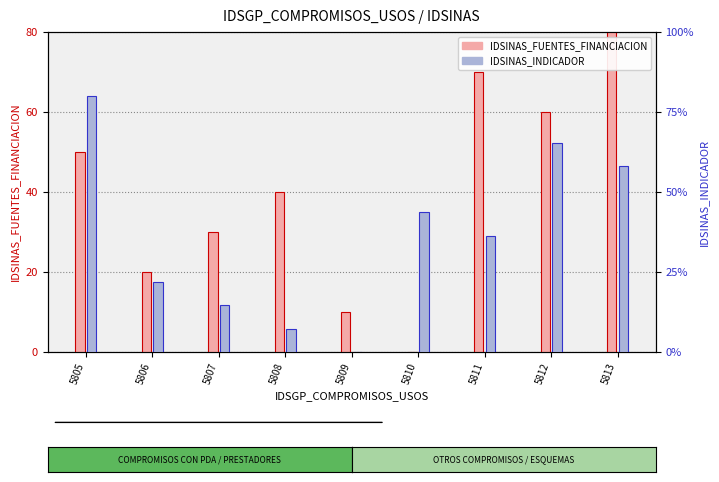

The IDSINAS_INDICADOR series shows 0.0 at 5809. True or false?

True